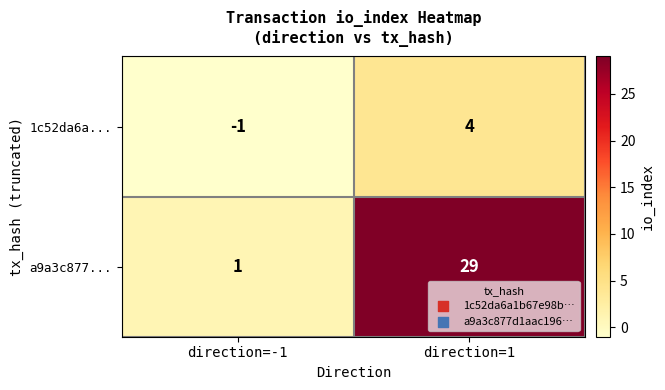

What is the average value of the a9a3c877... series?

15